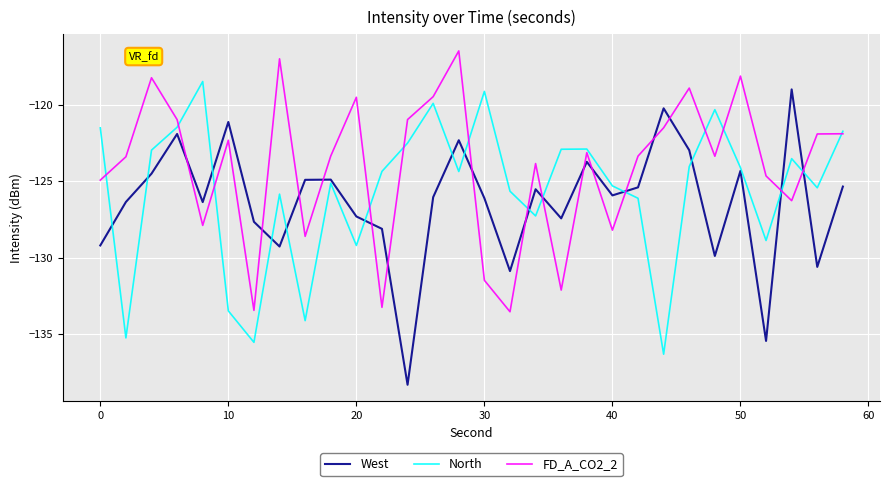

How many intersections are there between FD_A_CO2_2 and West?

16